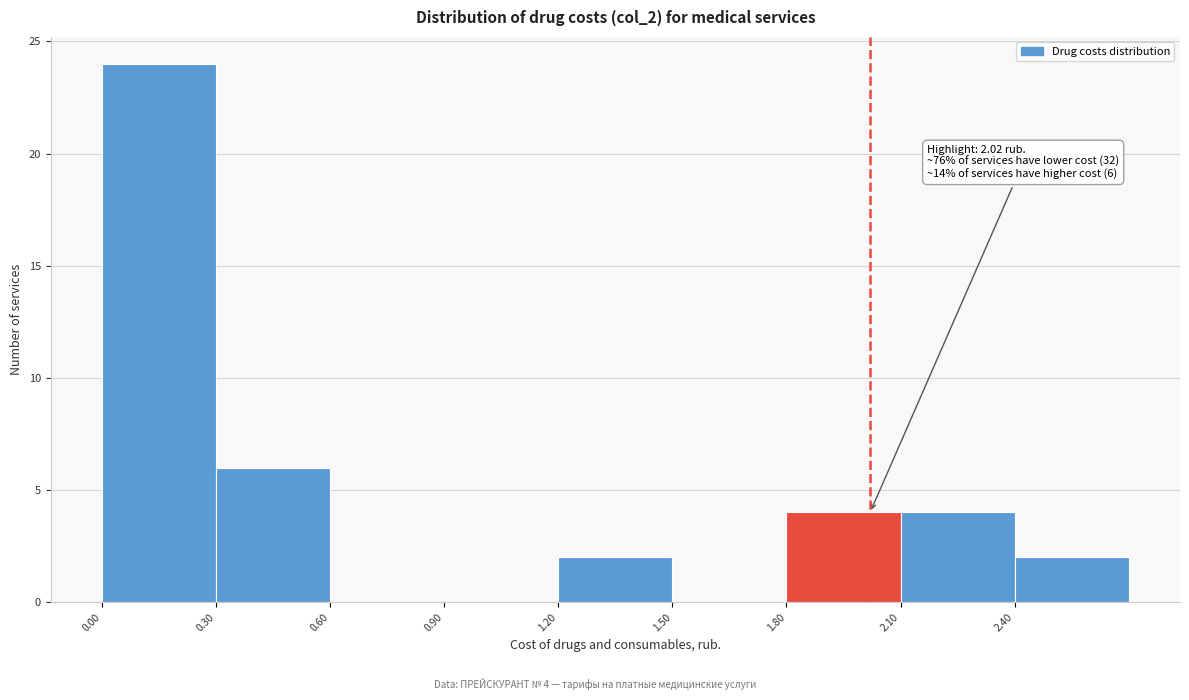

Over which range of the x-axis is the bar tallest?

0.0 to 0.3